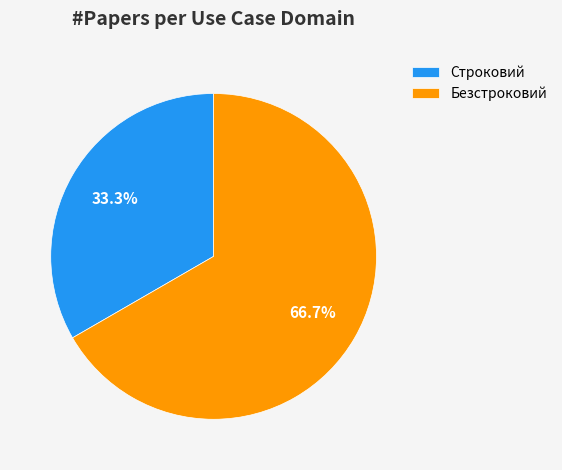

How many segments does this pie chart have?

2